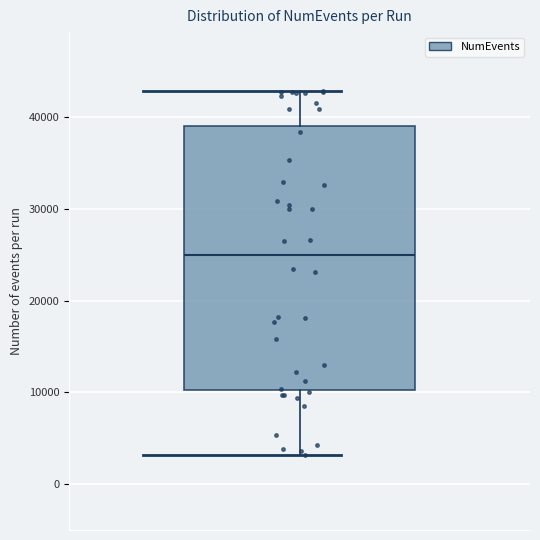

Read this box plot against the y-axis: the position of the median line, the range covered by the box, and the ends of both whiskers. The values are not printed on the chart, so give them approximately, as read against the axis.

median 25000, box 10000 to 39000, whiskers 3000 to 43000